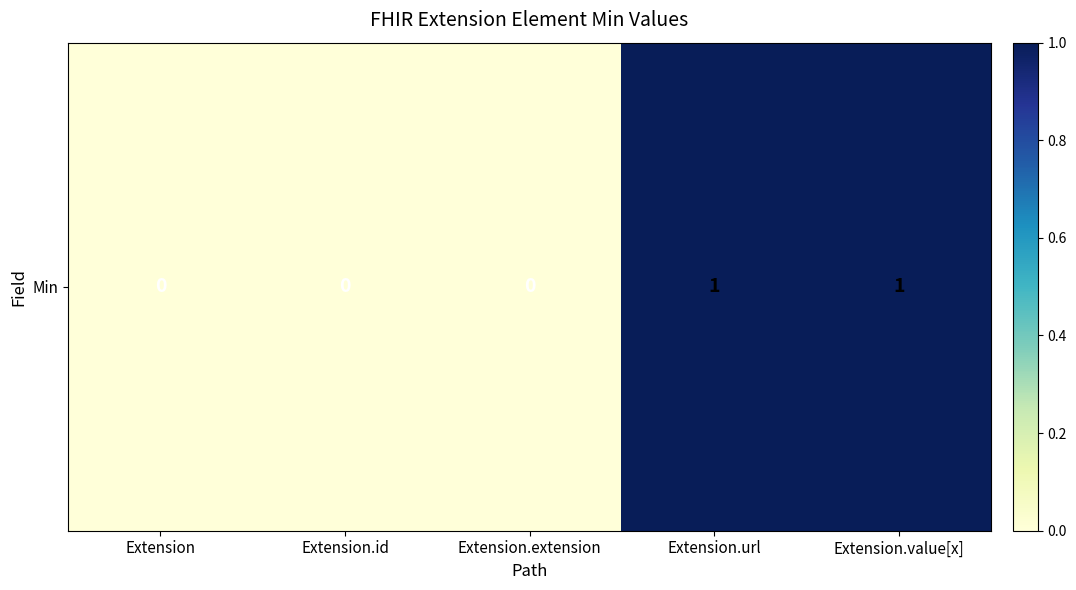

What value does the data have at Extension.value[x]?

1